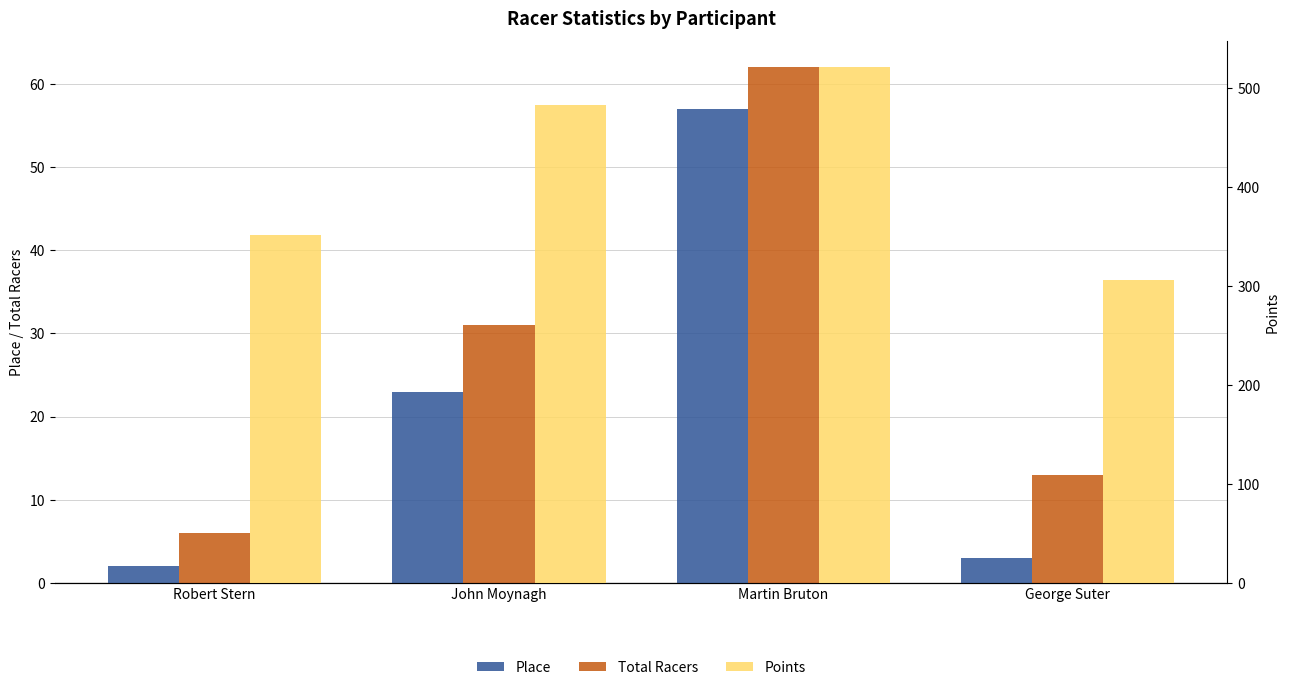

How many series are shown in this chart?

3